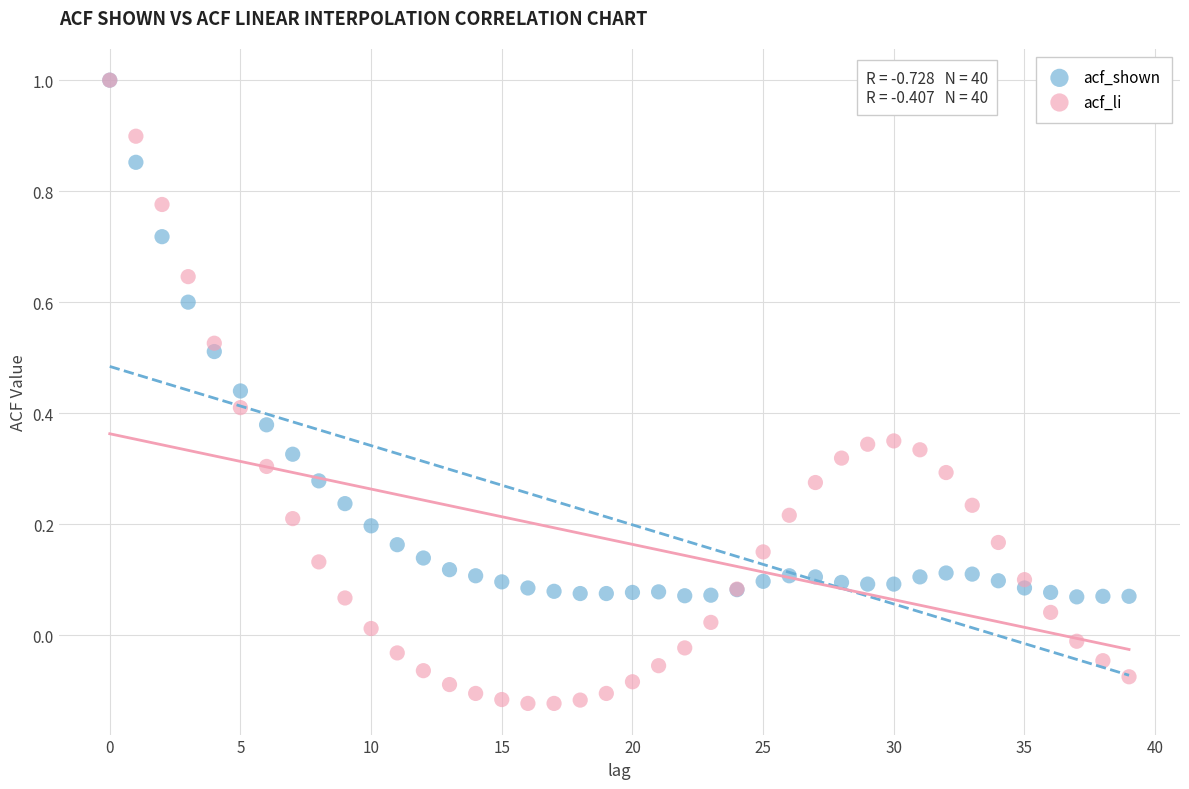

What are all the series names shown in the legend?

acf_shown, acf_li